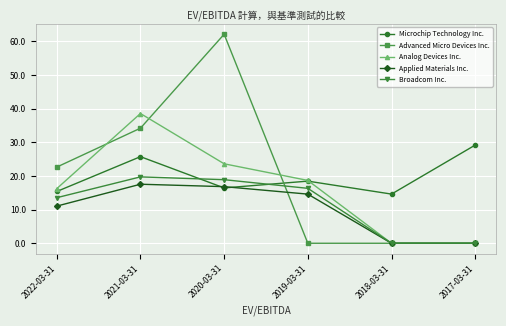

Is it true that Microchip Technology Inc. equals 16.4 at 2020-03-31?

True